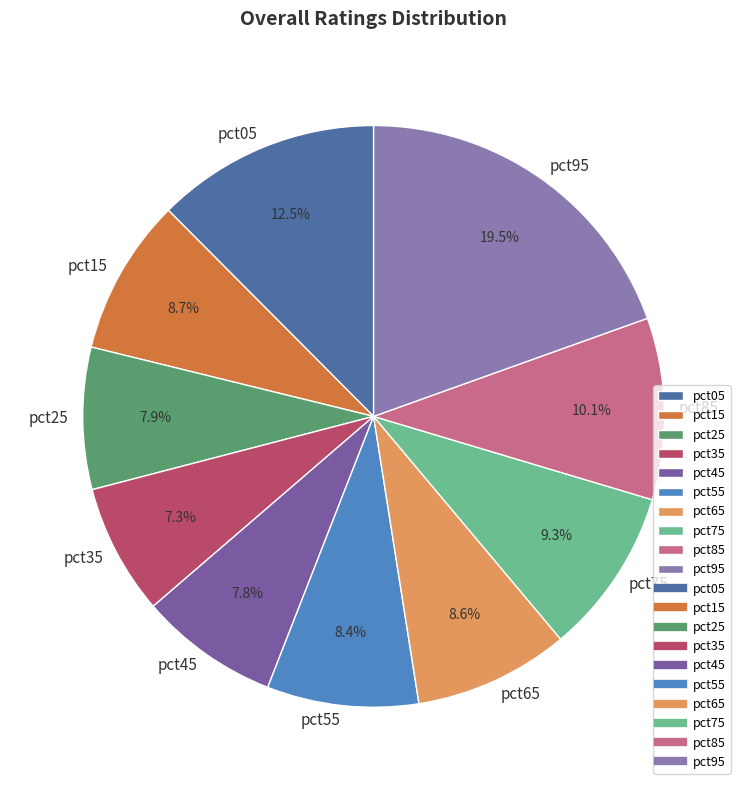

Which category has the biggest portion of the pie?

pct95